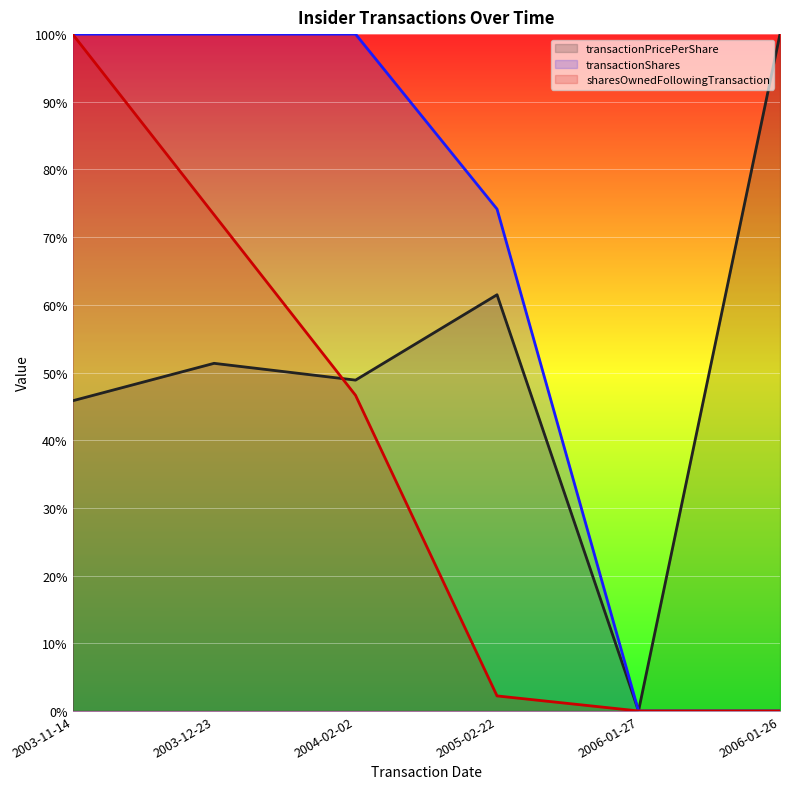

Is the value of sharesOwnedFollowingTransaction at 2006-01-27 greater than the value of transactionPricePerShare at 2003-12-23?

No